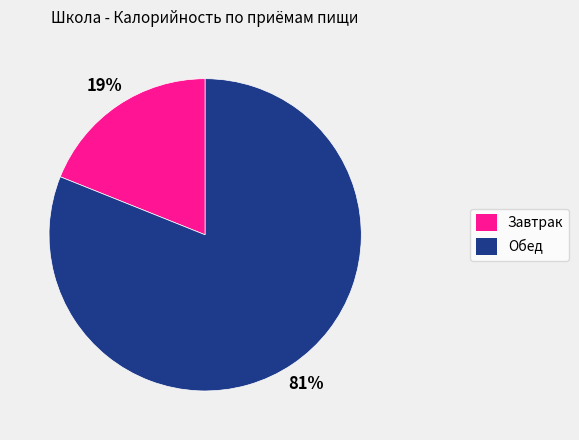

How many slices are in this pie chart?

2